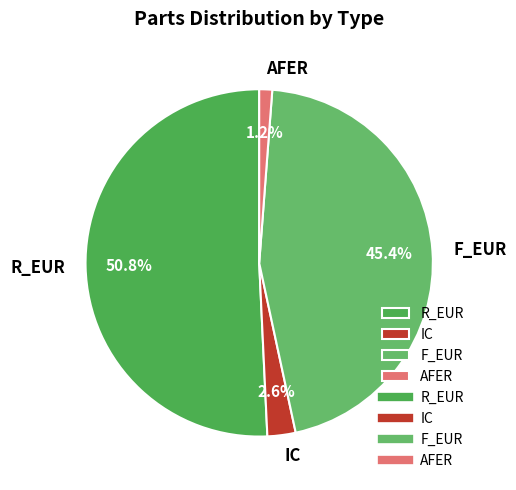

How many slices are in this pie chart?

4